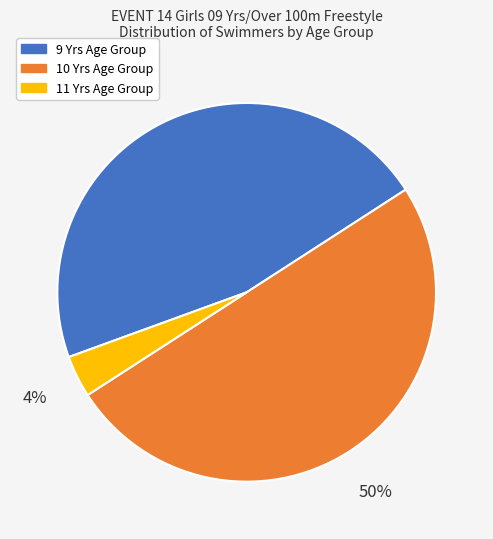

Is it true that 10 Yrs Age Group is 58% of the pie?

False